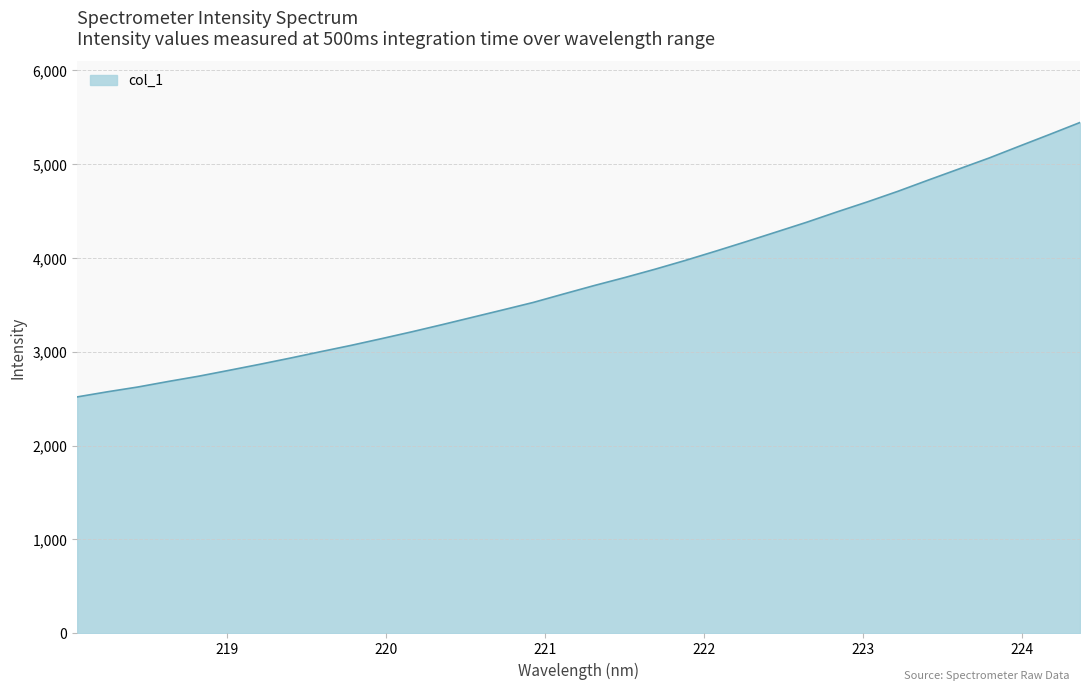

How many values exceed 3706?

17